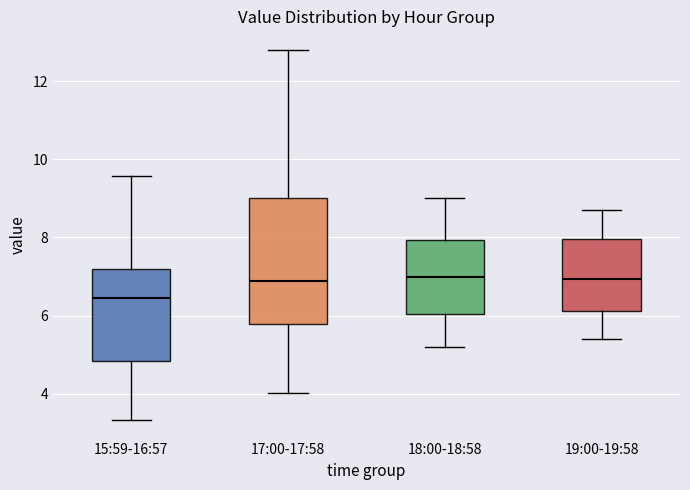

Reading left to right, transcribe this box plot: for each box, give where its median line is, the range the box spans, and where its two whiskers end, as read against the y-axis. The values are not printed on the chart, so give them approximately, as read against the axis.

15:59-16:57: median 6.4, box 4.8 to 7.2, whiskers 3.4 to 9.6
17:00-17:58: median 7.0, box 5.8 to 9.0, whiskers 4.0 to 12.8
18:00-18:58: median 7.0, box 6.0 to 8.0, whiskers 5.2 to 9.0
19:00-19:58: median 7.0, box 6.2 to 8.0, whiskers 5.4 to 8.8